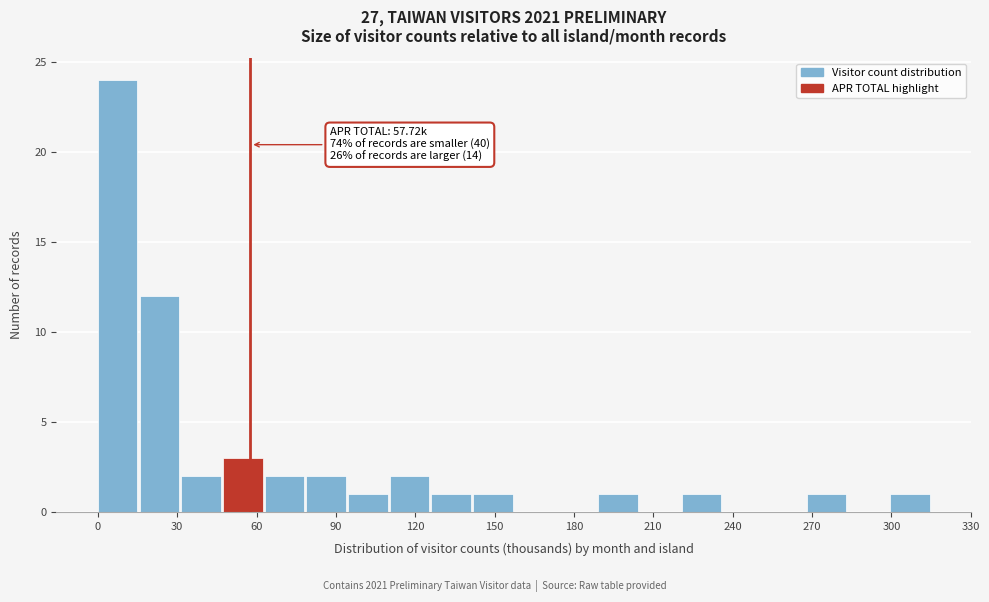

Around what value on the x-axis is the tallest bar? Give the approximate position of its centre, as read against the axis.

5